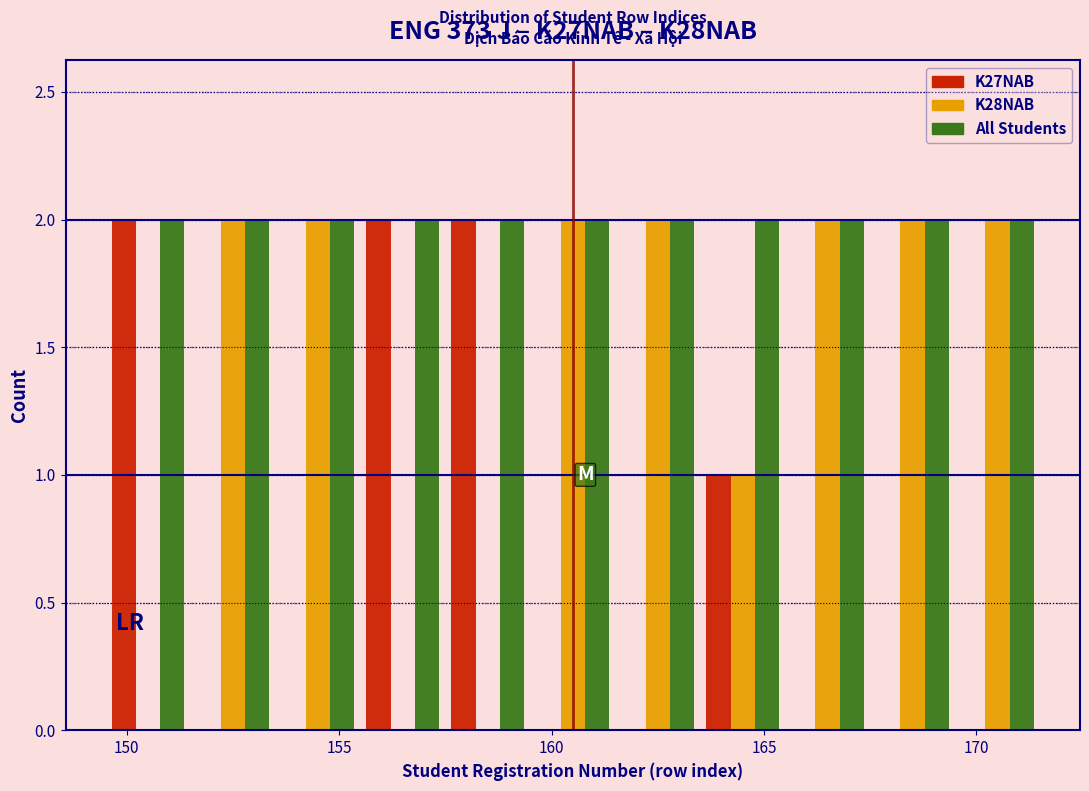

Reading left to right, list every range on the x-axis with the height of the bar of each series over it. The values are not printed on the chart, so give them approximately, as read against the axis.

149.5 to 151.5: K27NAB=2	K28NAB=0	All Students=2
151.5 to 153.5: K27NAB=0	K28NAB=2	All Students=2
153.5 to 155.5: K27NAB=0	K28NAB=2	All Students=2
155.5 to 157.5: K27NAB=2	K28NAB=0	All Students=2
157.5 to 159.5: K27NAB=2	K28NAB=0	All Students=2
159.5 to 161.5: K27NAB=0	K28NAB=2	All Students=2
161.5 to 163.5: K27NAB=0	K28NAB=2	All Students=2
163.5 to 165.5: K27NAB=1	K28NAB=1	All Students=2
165.5 to 167.5: K27NAB=0	K28NAB=2	All Students=2
167.5 to 169.5: K27NAB=0	K28NAB=2	All Students=2
169.5 to 171.5: K27NAB=0	K28NAB=2	All Students=2